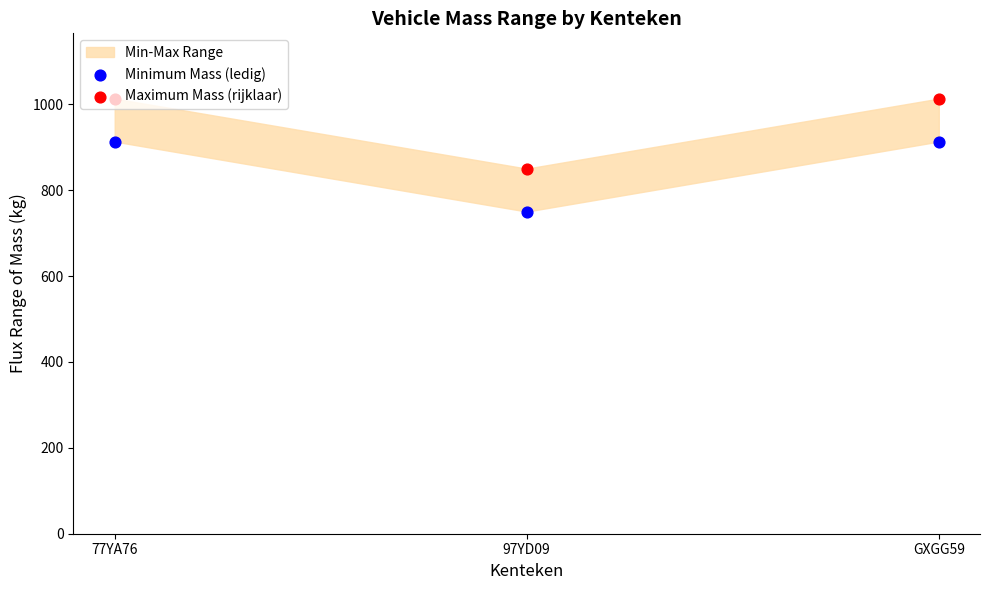

At which category is the sum across all series the highest?

77YA76